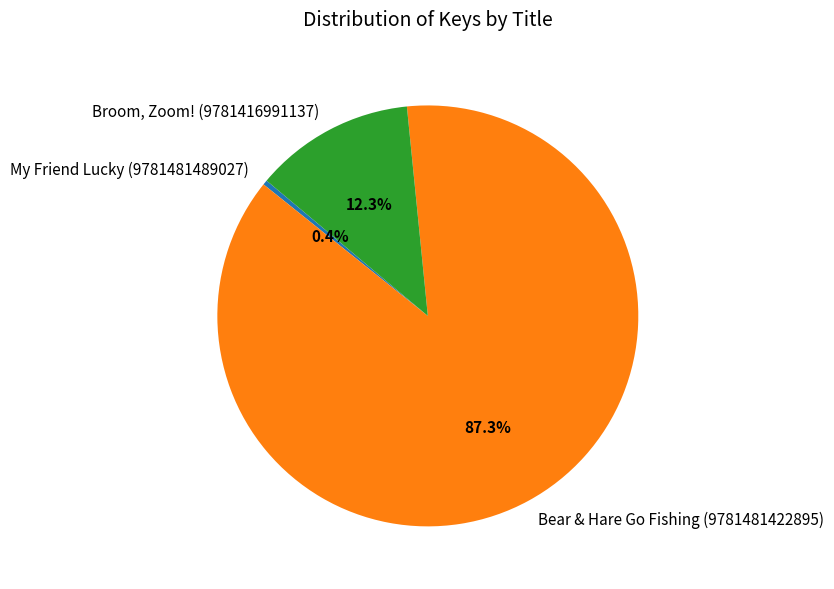

Is it true that Broom, Zoom! (9781416991137) is 4% of the pie?

False